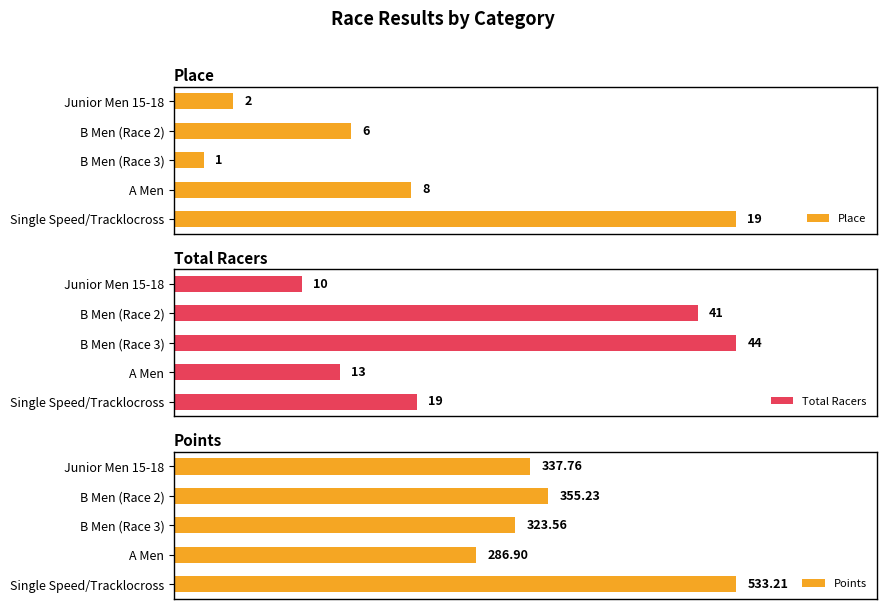

How many bars are there in each group?

3